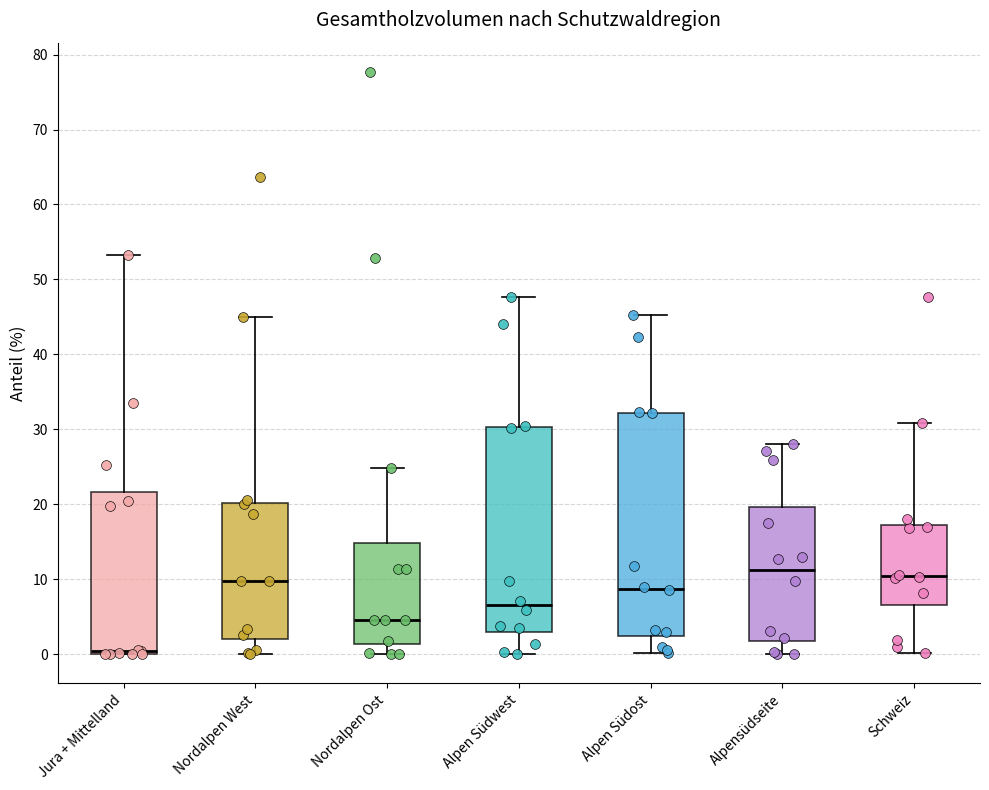

Reading left to right, read every box against the y-axis: the position of its median line, the range the box covers, and the ends of its whiskers. The values are not printed on the chart, so give them approximately, as read against the axis.

Jura + Mittelland: median 0 (just above the box's lower edge), box 0 to 22, whiskers 0 to 53
Nordalpen West: median 10, box 2 to 20, whiskers 0 to 45
Nordalpen Ost: median 5, box 1 to 15, whiskers 0 to 25
Alpen Südwest: median 7, box 3 to 30, whiskers 0 to 48
Alpen Südost: median 9, box 2 to 32, whiskers 0 to 45
Alpensüdseite: median 11, box 2 to 20, whiskers 0 to 28
Schweiz: median 10, box 7 to 17, whiskers 0 to 31